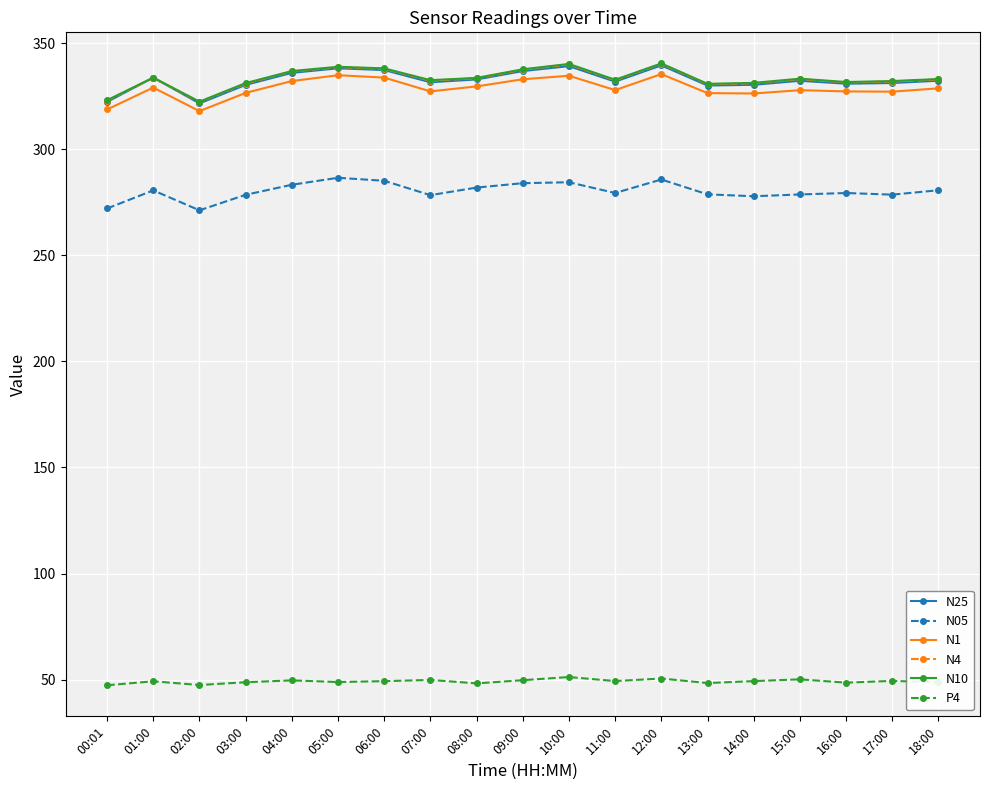

At how many categories does at least one series exceed 261?

19